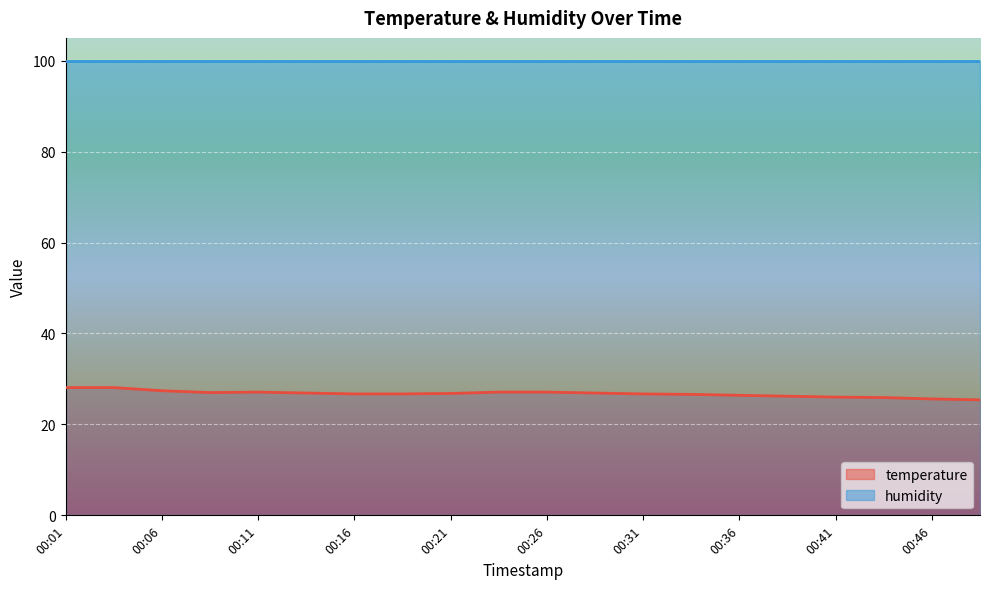

Count the number of categories in the chart.

20